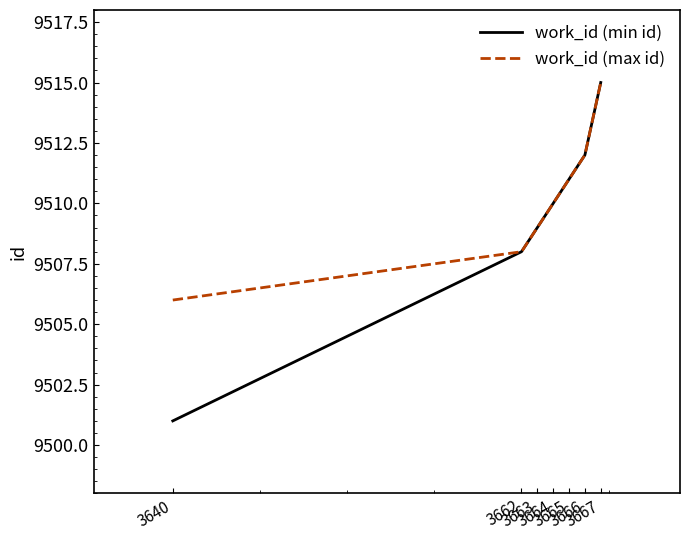

Which series has the widest spread of values?

work_id (min id)